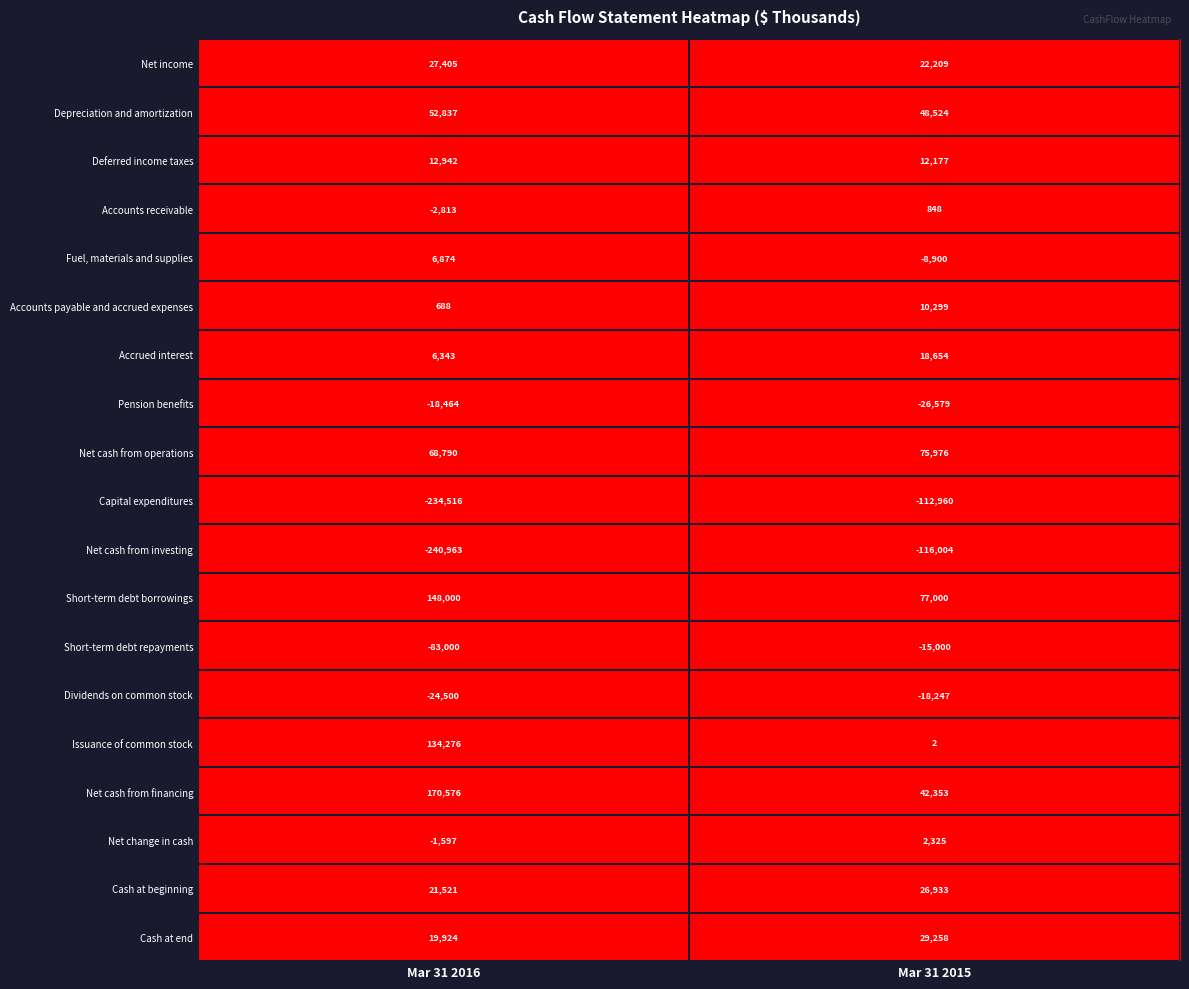

Where is Dividends on common stock nearest to the value -21373?

Mar 31 2015